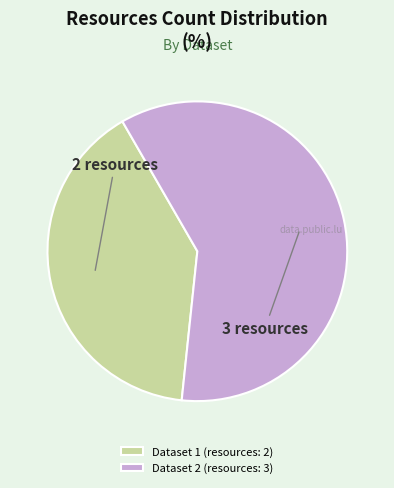

Does Dataset 2 (resources: 3) account for over 50% of the chart?

Yes